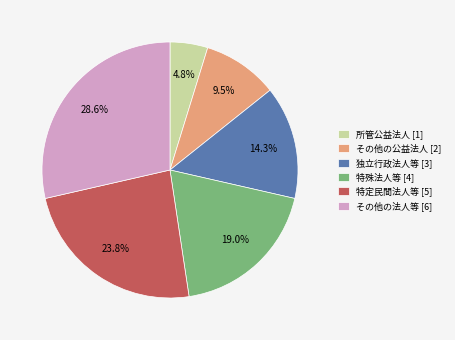

To the nearest percent, what is the combined percentage of その他の法人等 and その他の公益法人?

38%